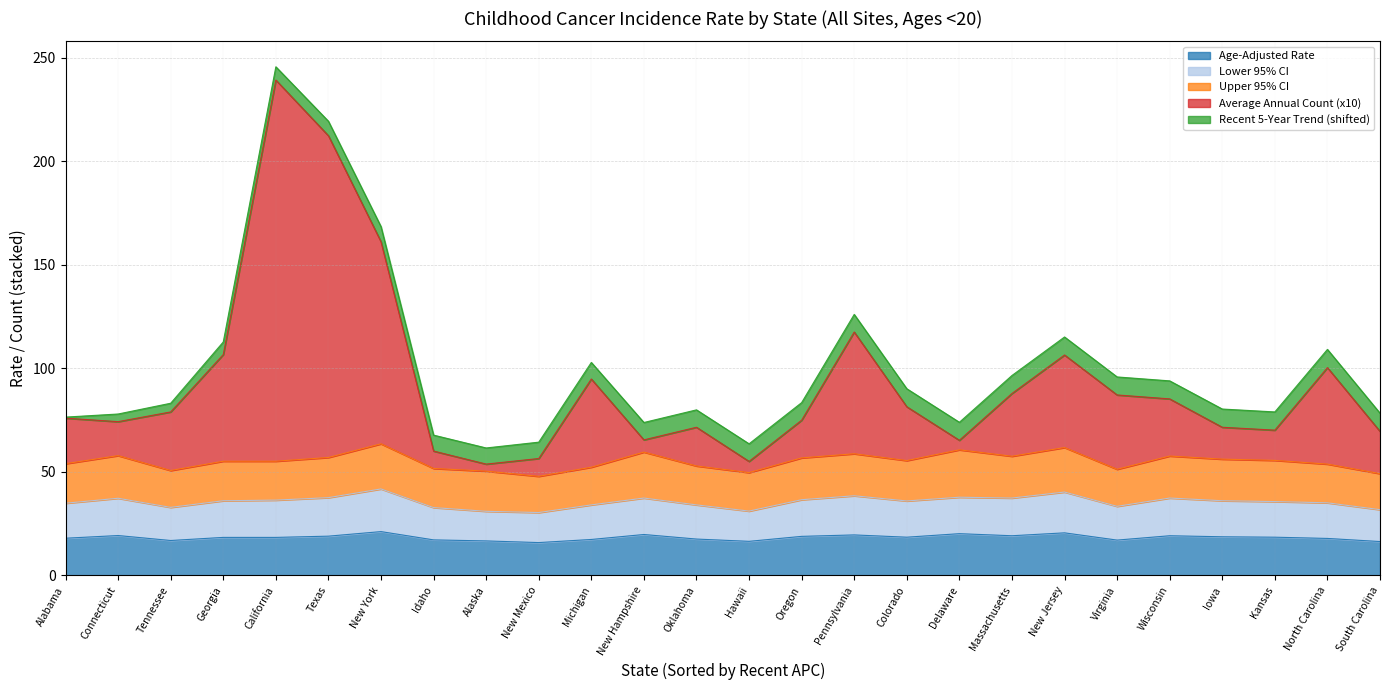

In Average Annual Count (x10), how many points are higher than both neighbors (excluding endpoints)?

6